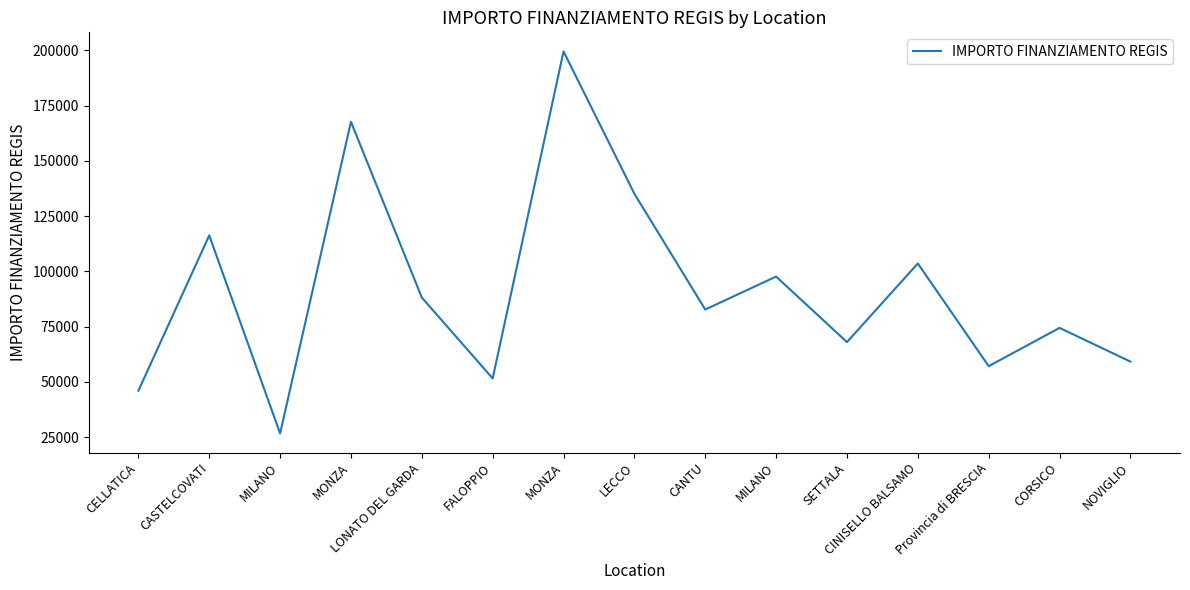

How many distinct data groups are displayed?

1